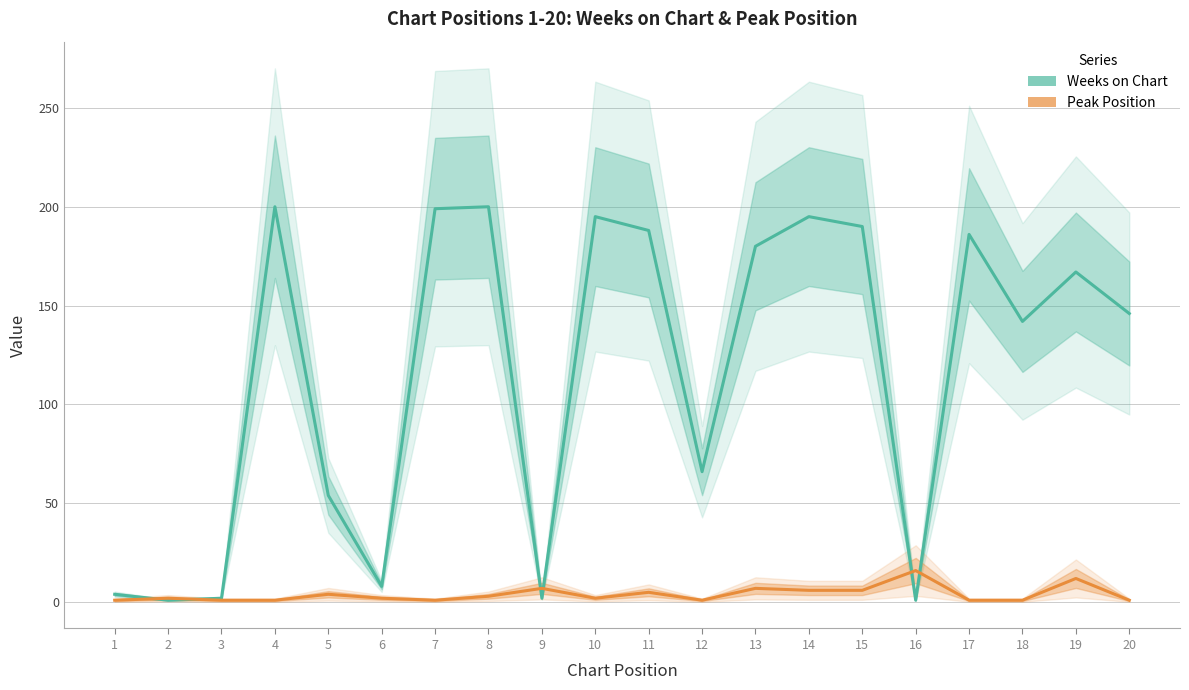

What is the average value of the Weeks on Chart series?

116